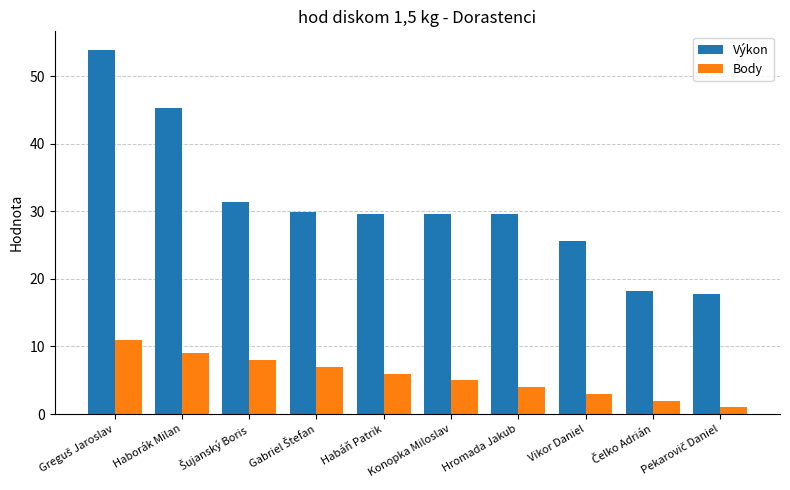

True or false: Výkon has a value of 45.4 at Haborák Milan.

True